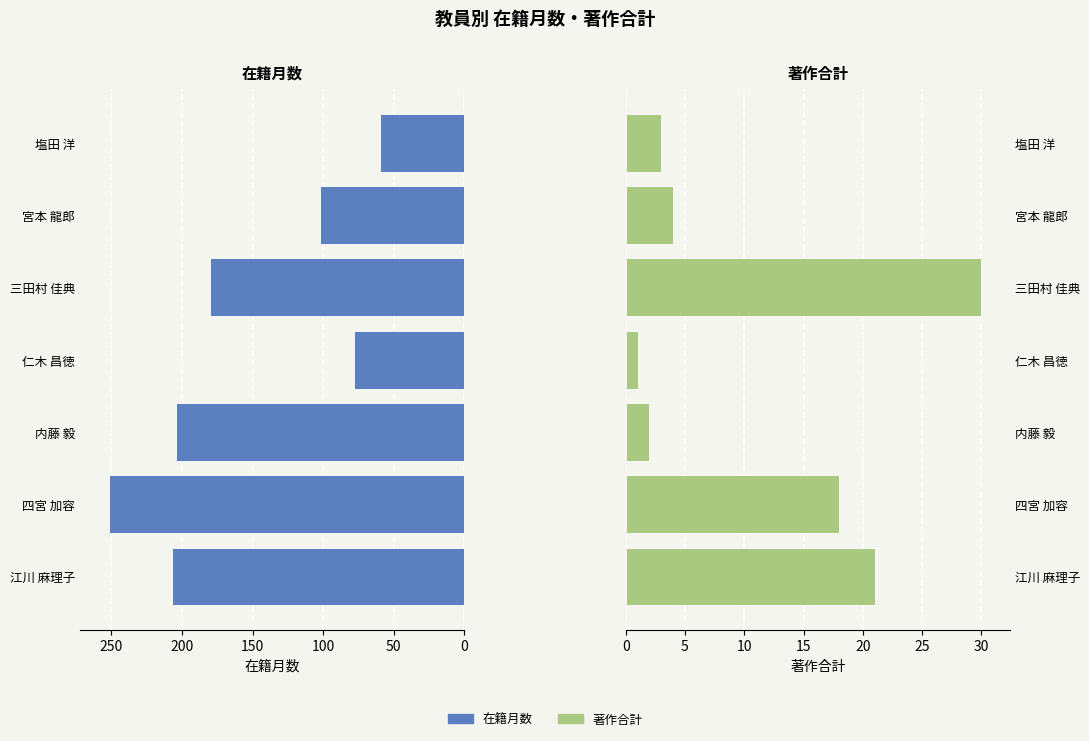

Does the chart contain any negative values?

No